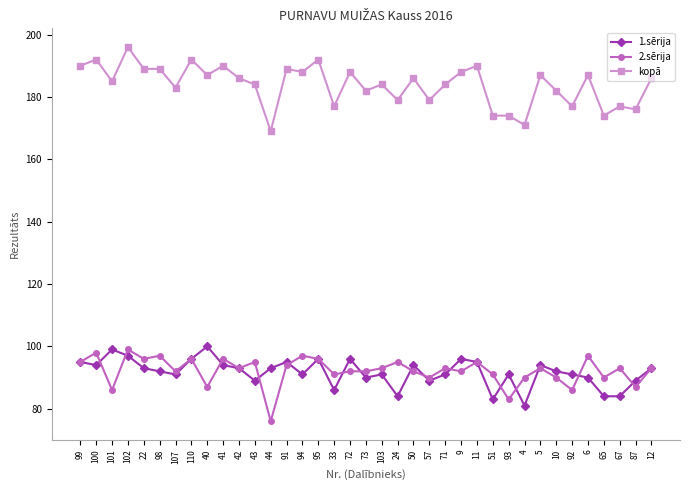

At which category does 2.sērija reach its first local valley?

101